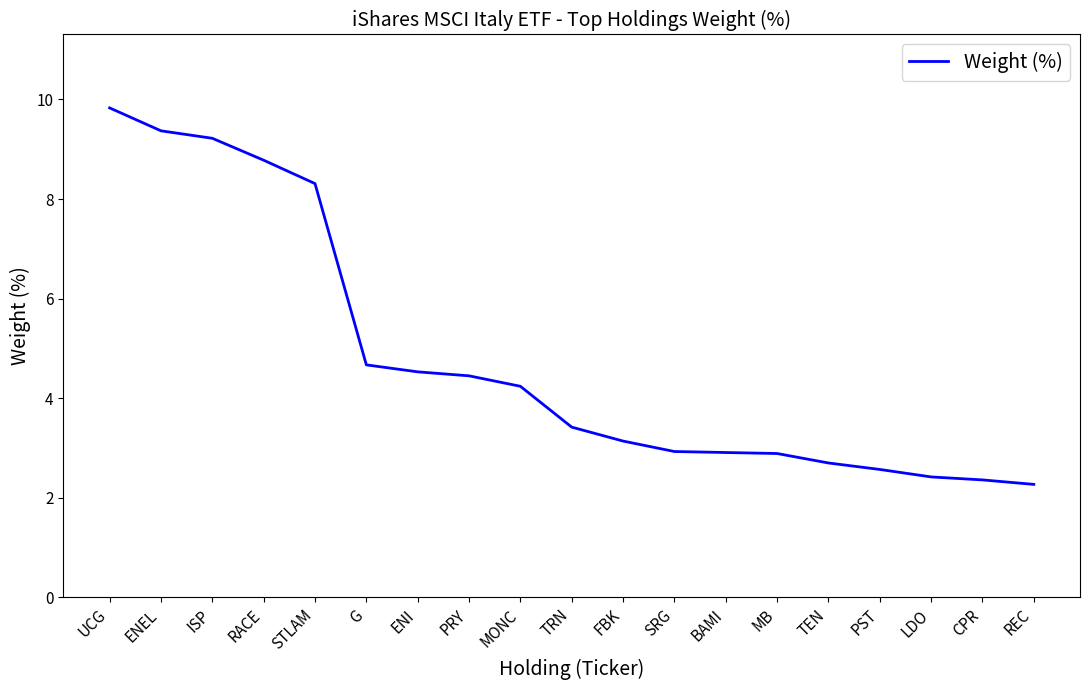

What is the sum of all values?

91.0